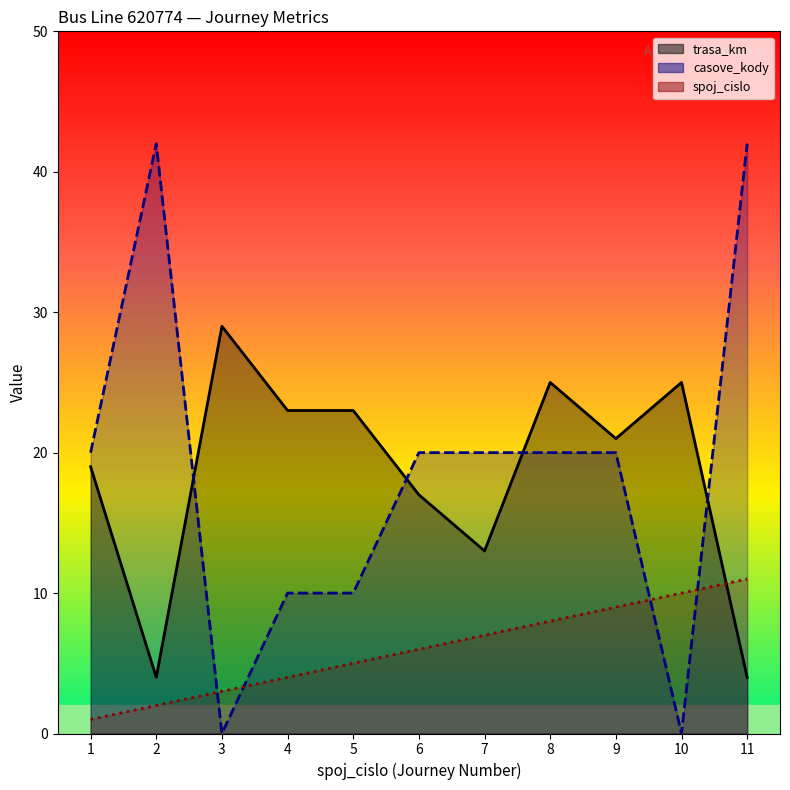

True or false: casove_kody has a value of 4 at 9.

False